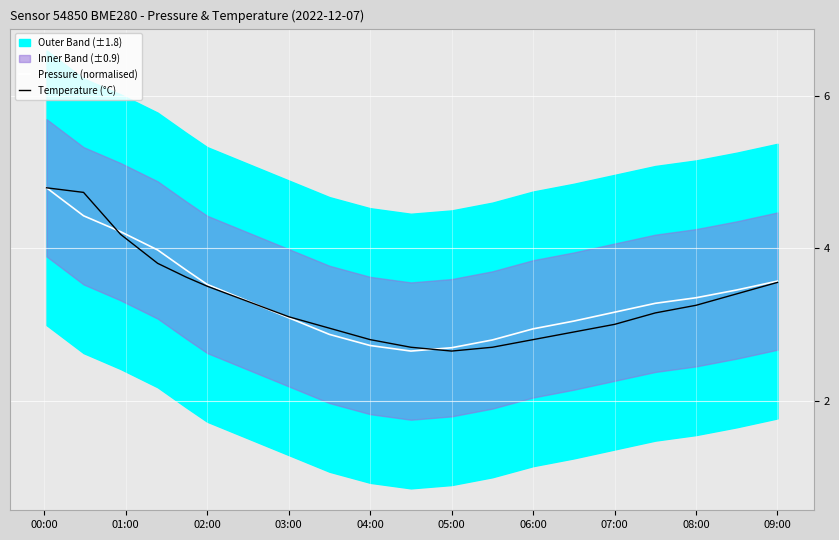

Is the value of Temperature (°C) at 06:00 greater than the value of Pressure (normalised) at 03:00?

No